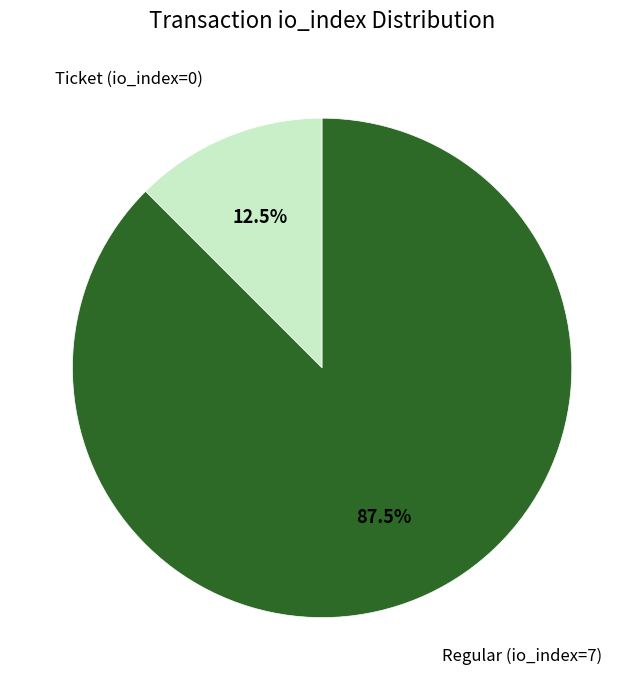

Is there a majority slice in this chart?

Yes